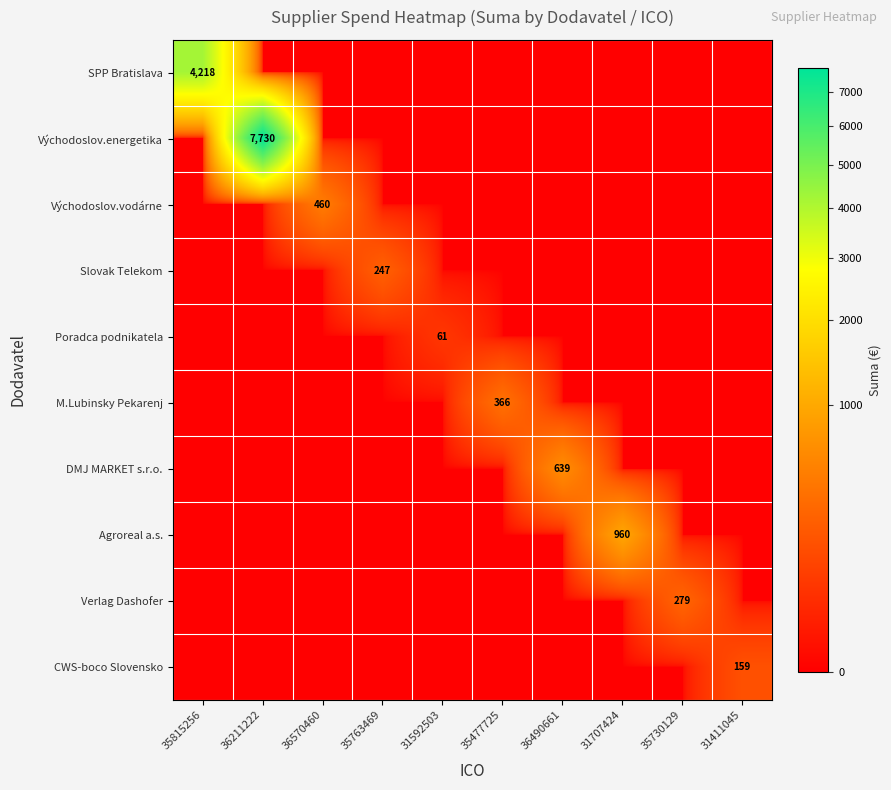

Is it true that Agroreal a.s. equals 595 at 31707424?

False